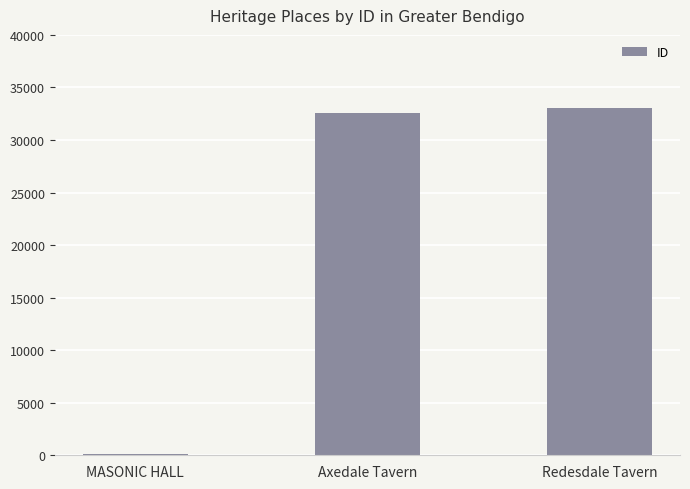

What is the ratio of the value at Axedale Tavern to the value at Redesdale Tavern?

1.0